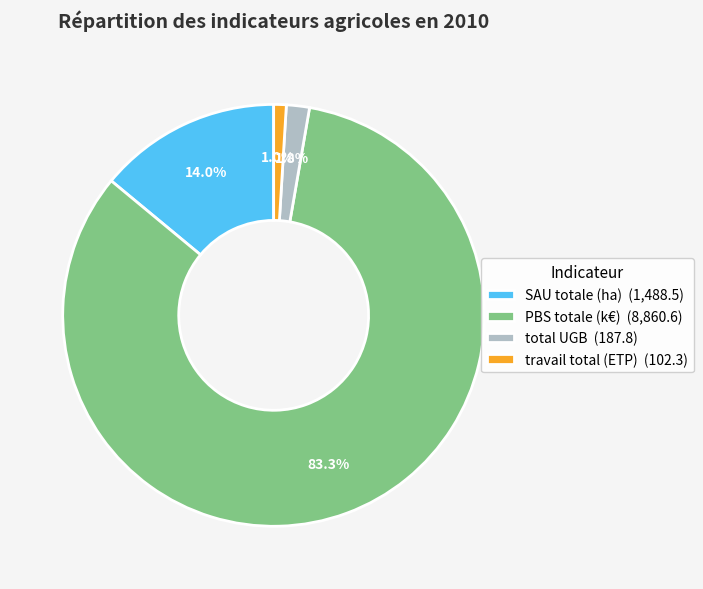

What is the ratio of the value at SAU totale (ha) to the value at PBS totale (k€)?

0.2